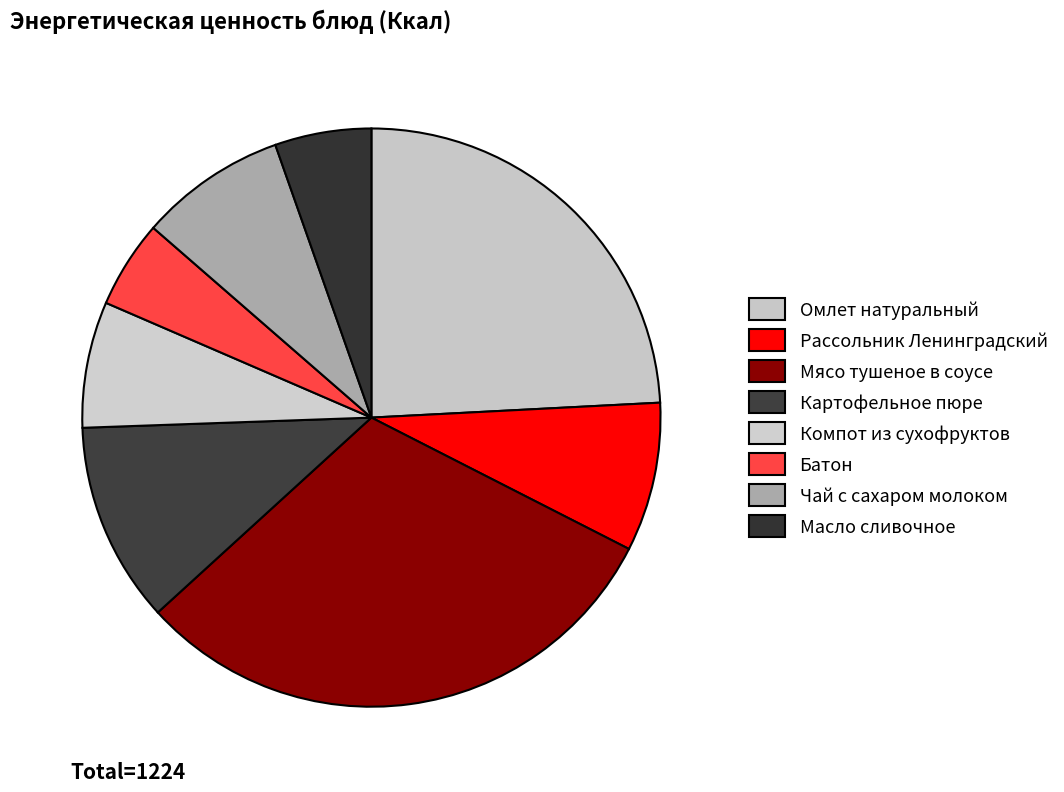

Does Масло сливочное represent more than half of the total?

No